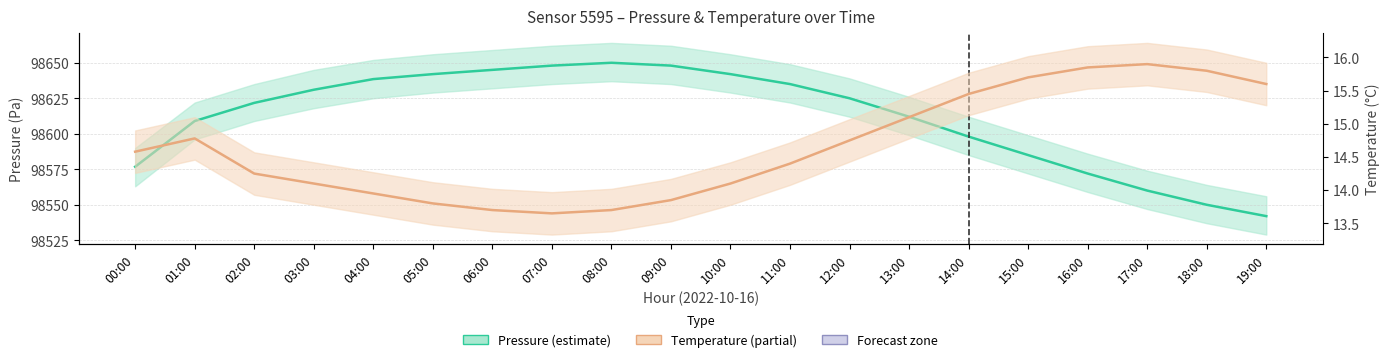

Rank the series at 09:00 from lowest to highest value.

Temperature, Pressure